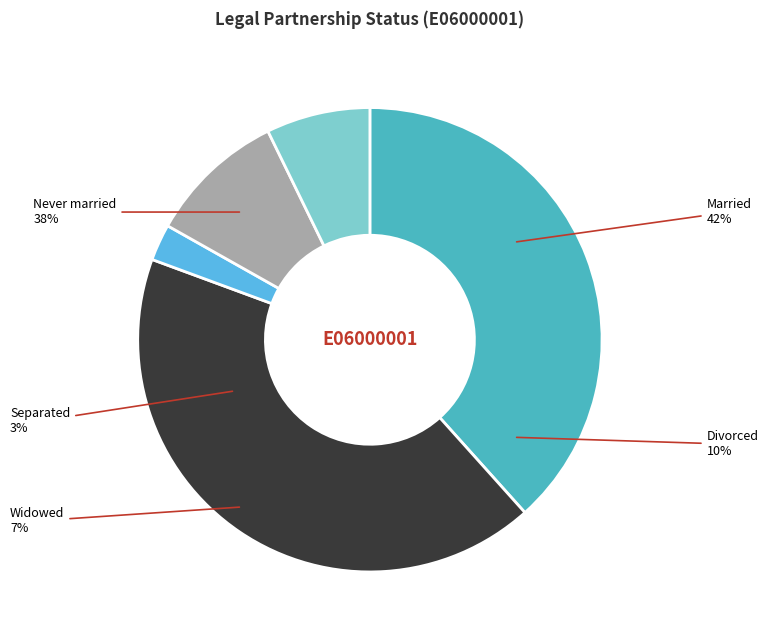

Combined, what portion of the pie is Widowed or surviving civil partnership and Separated?

9.8%